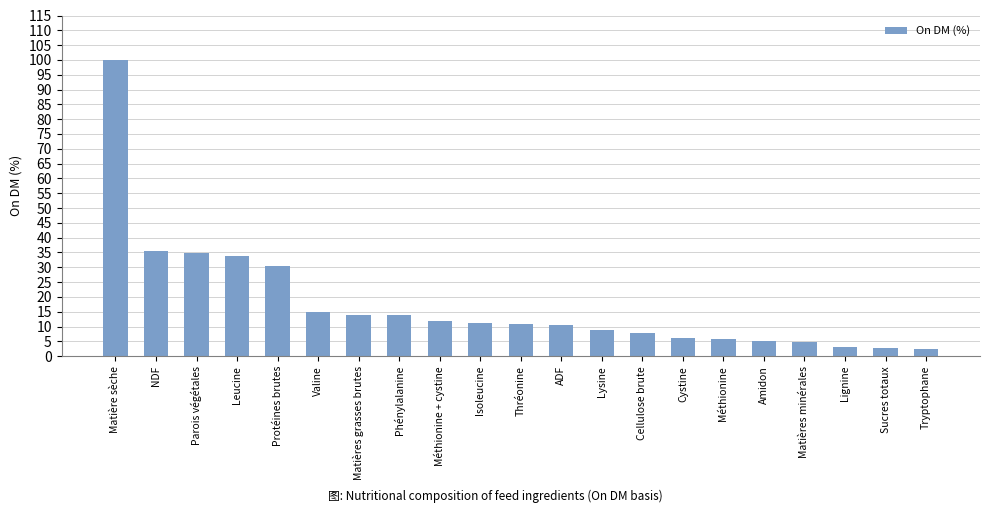

At which category does the chart reach its peak across all series?

Matière sèche